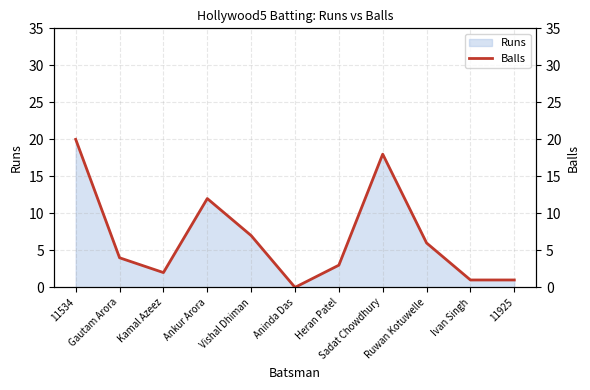

Is it true that the value at Gautam Arora is 6?

False